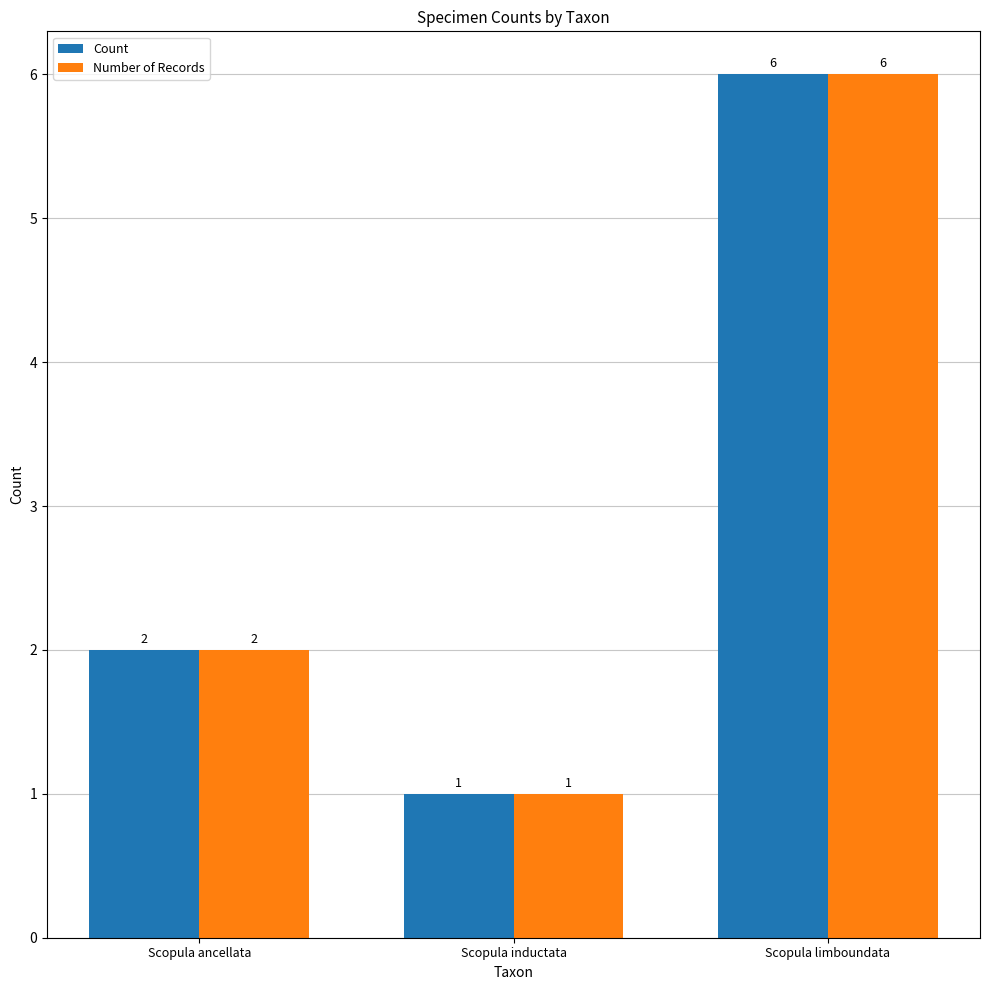

Reading right to left, extract all data points from this chart.

Count: 6	1	2
Number of Records: 6	1	2